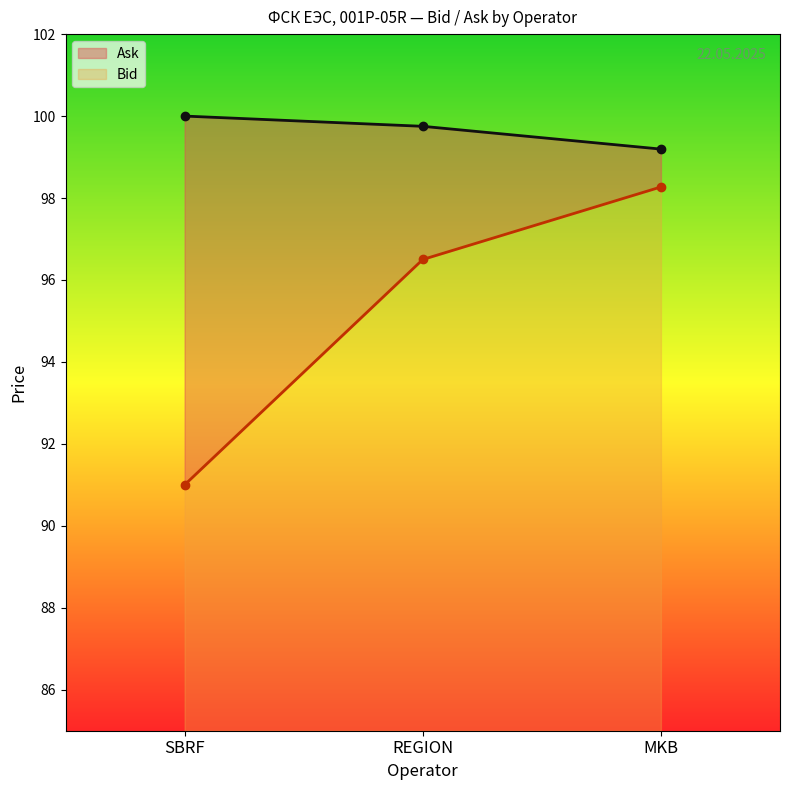

What value does the Ask series have at SBRF?

100.0